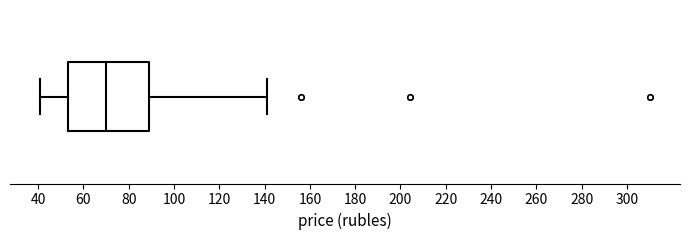

Where does the median line of the box sit on the x-axis? The values are not printed on the chart, so give them approximately, as read against the axis.

70